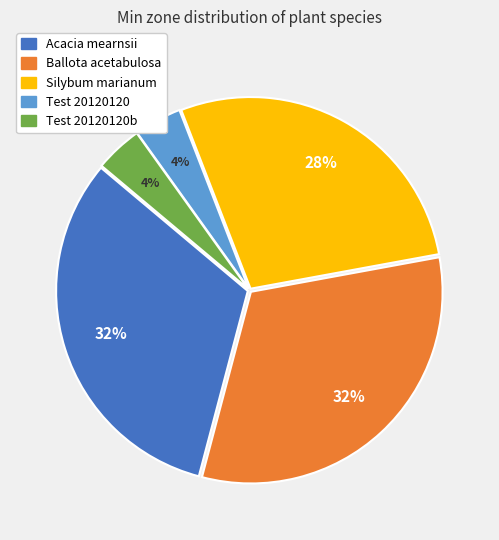

The Test 20120120b slice represents 4% of the pie. True or false?

True